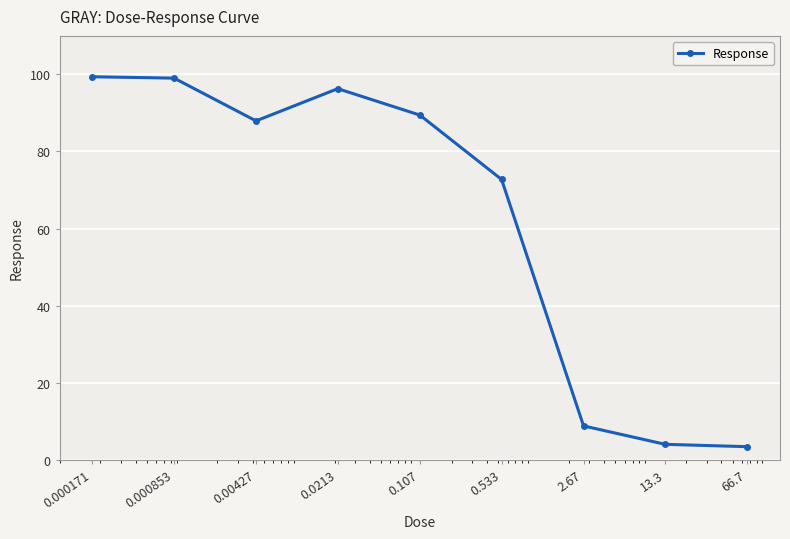

What is the difference between the maximum and minimum values?

96.0